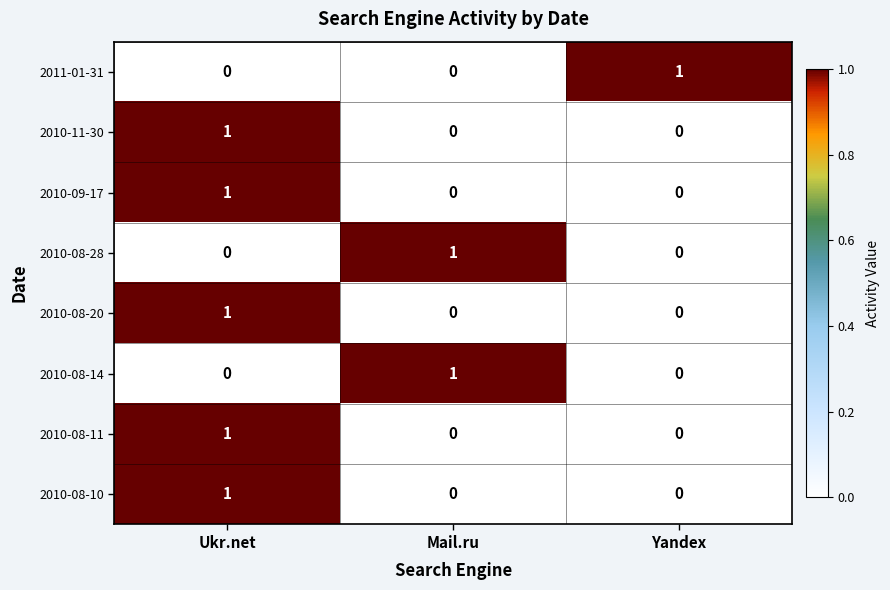

What is the spread (max minus min) of values at Yandex?

1